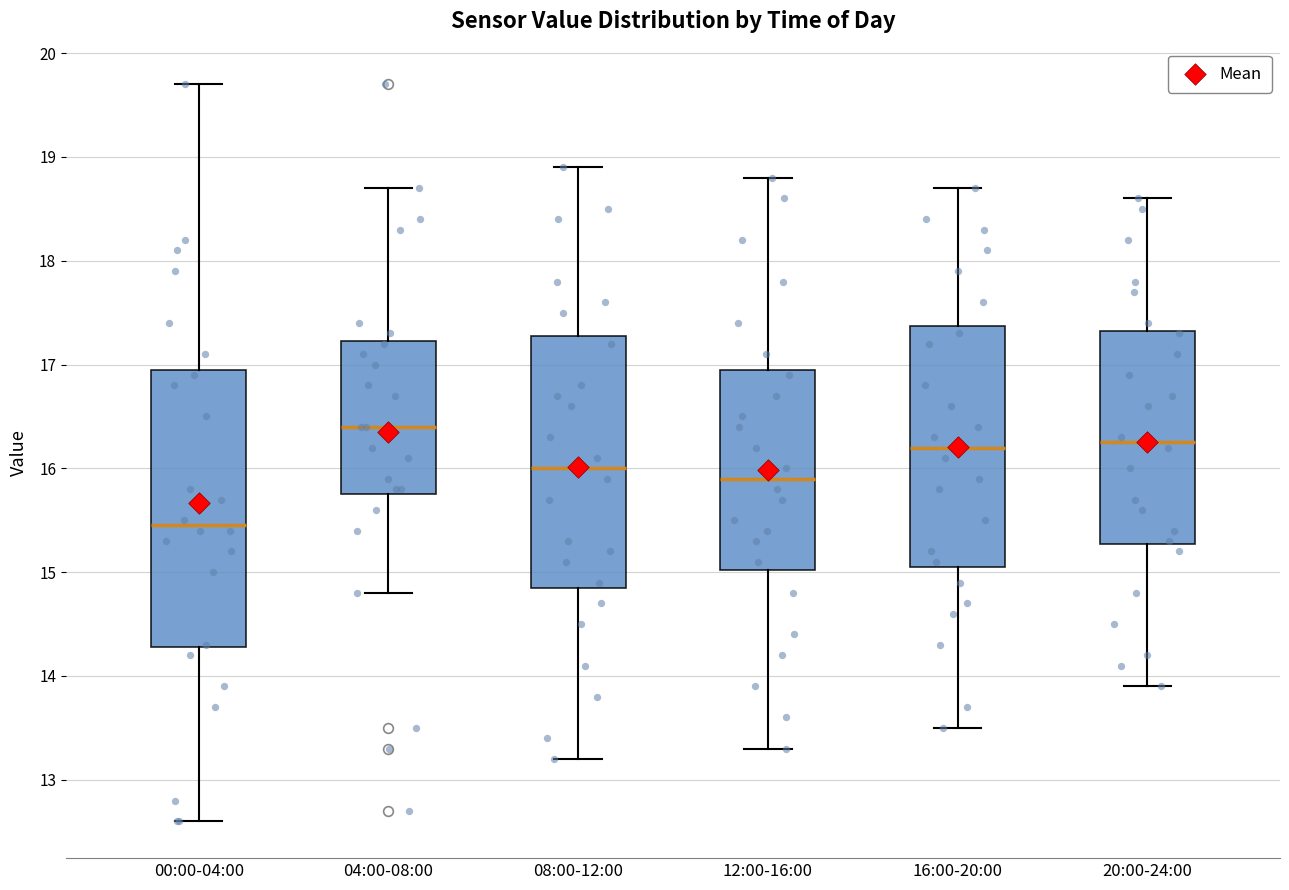

Comparing the boxes themselves (not the whiskers), which one is the tallest?

00:00-04:00